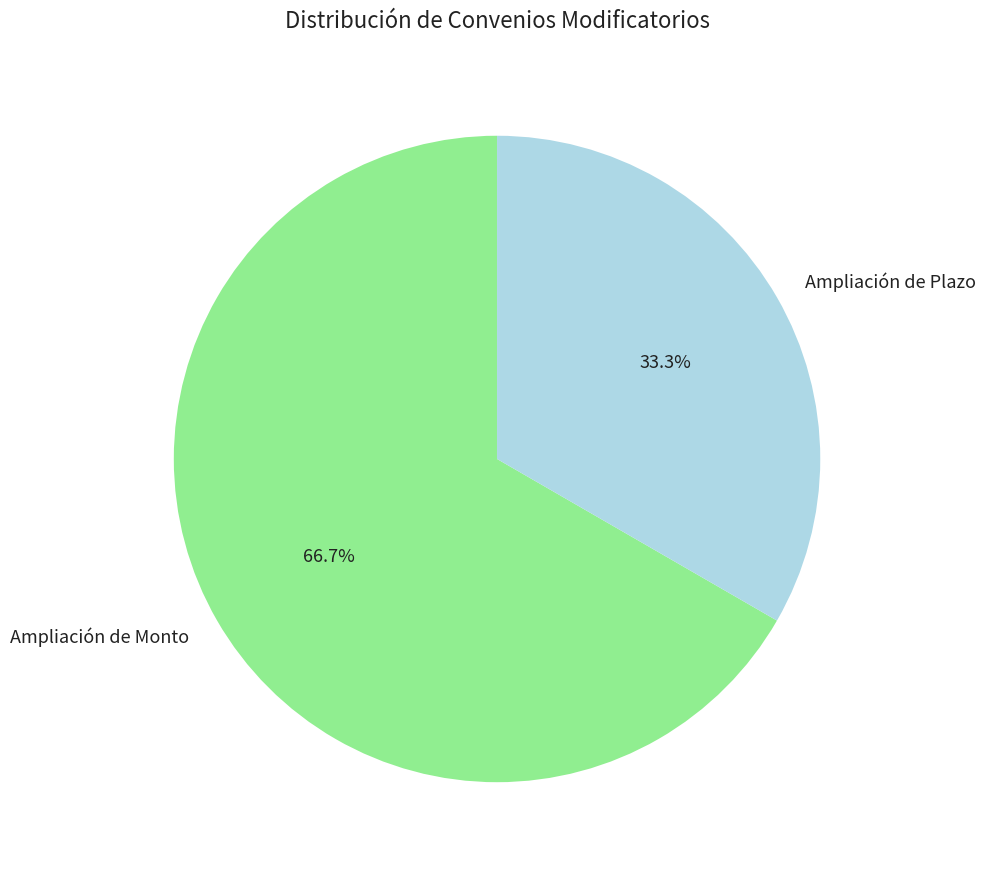

To the nearest percent, what is the combined percentage of Ampliación de Plazo and Ampliación de Monto?

100%